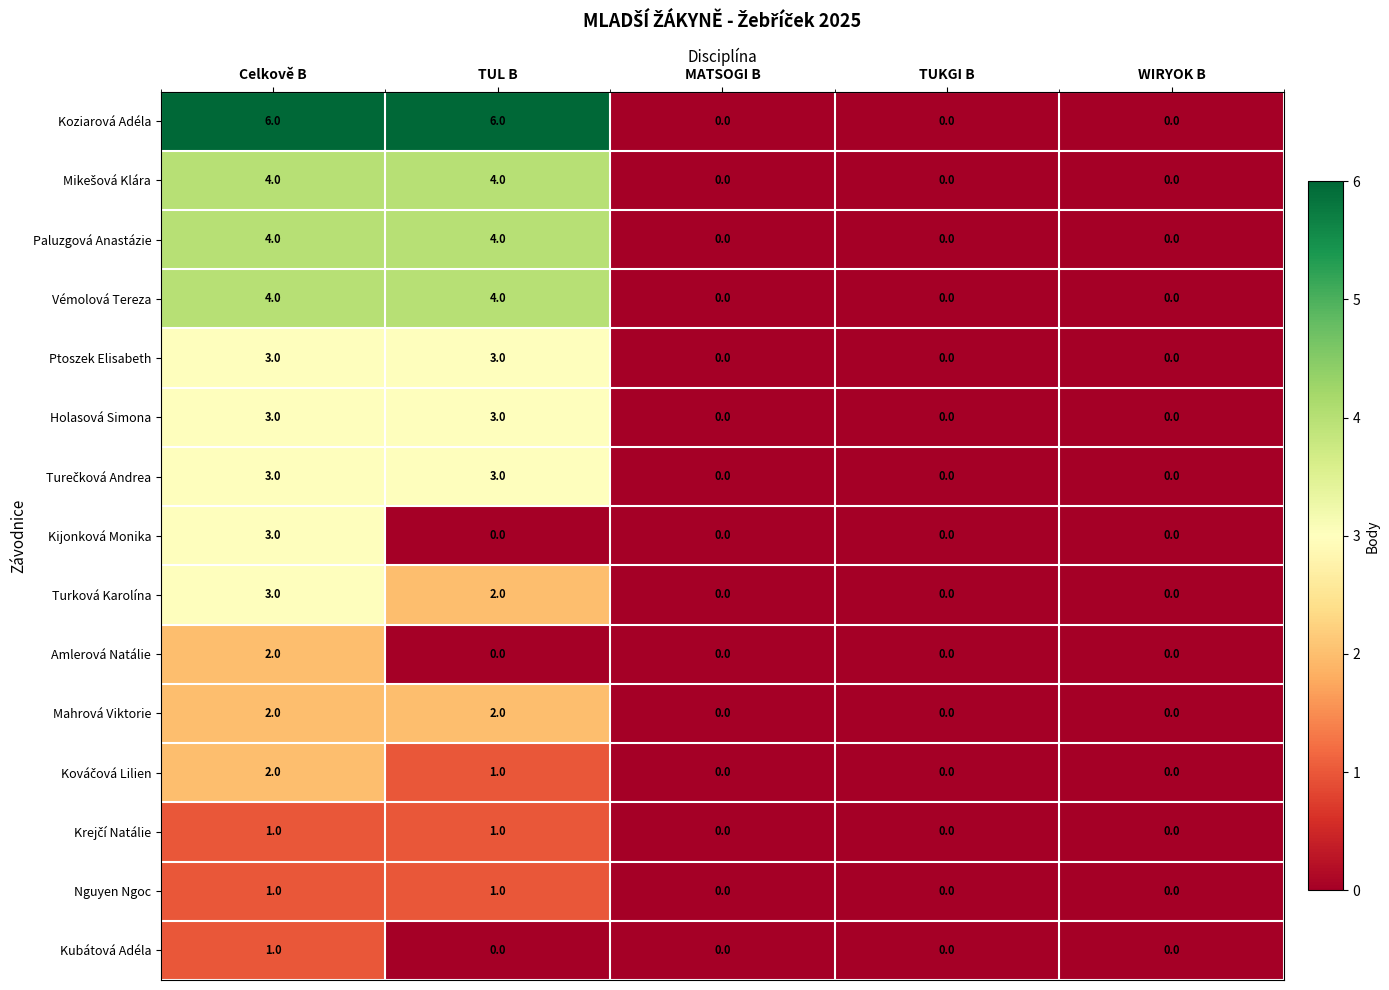

Which series has the largest total across all categories?

Koziarová Adéla